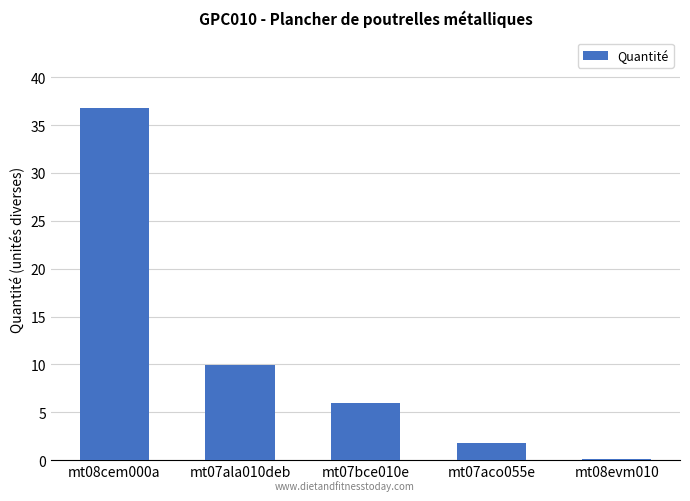

What is the change in value from mt08cem000a to mt07ala010deb?

-26.9